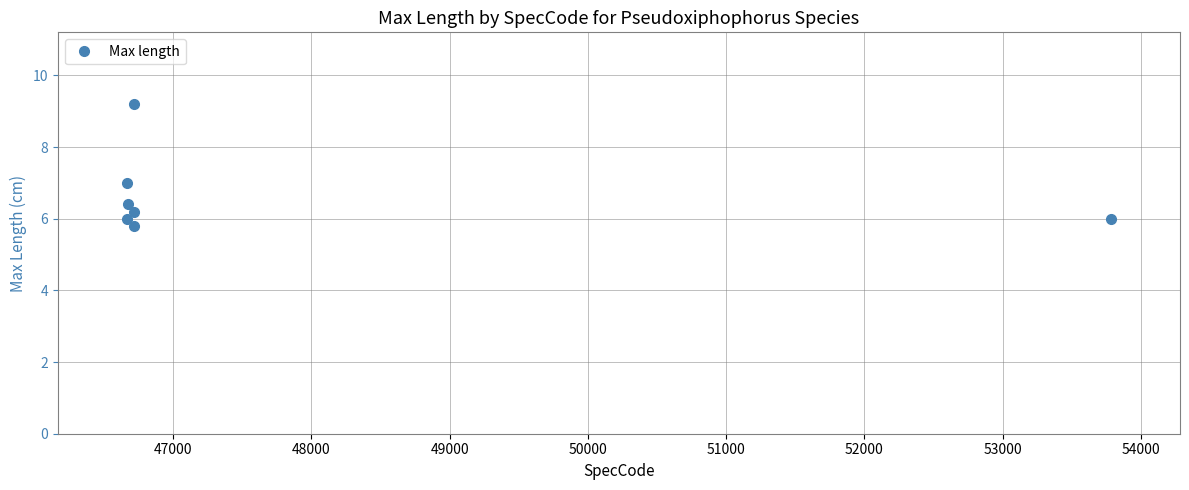

What is the value of the 1st point from the left?

7.0